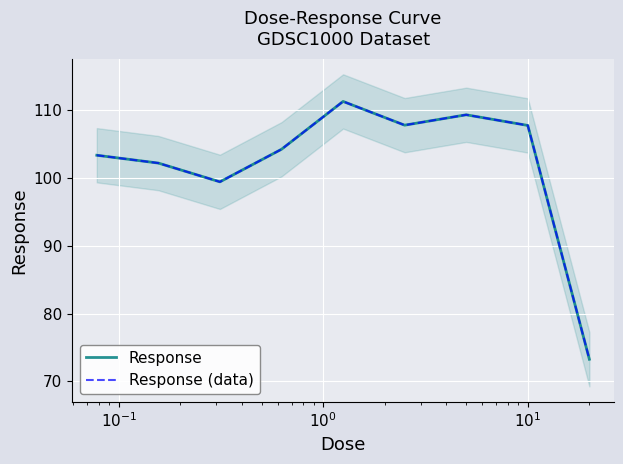

At which label does Response first exceed 104?

$\mathdefault{10^{0}}$